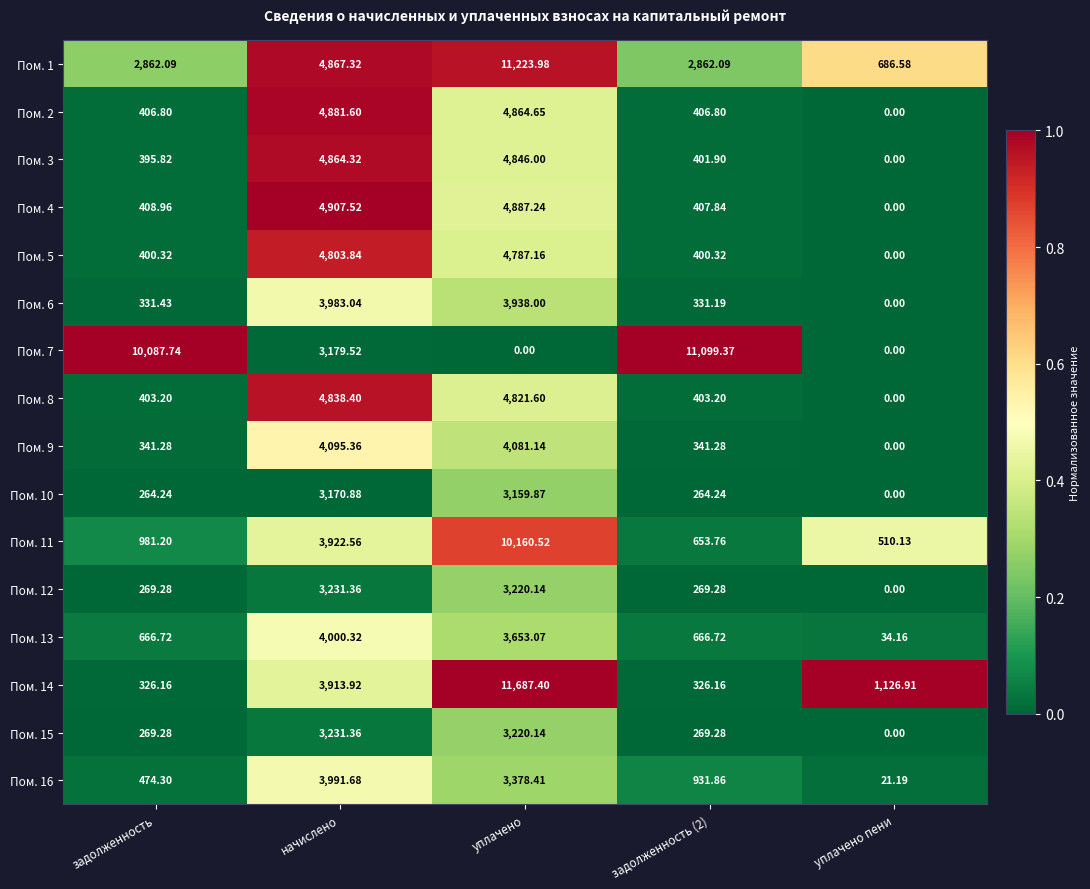

At which category does the chart reach its peak across all series?

уплачено